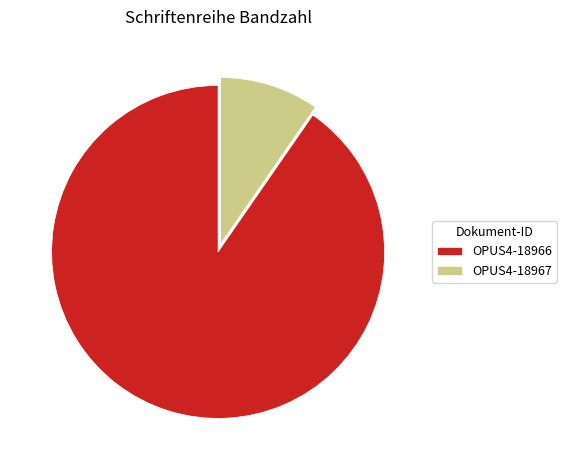

Is the sum of OPUS4-18967 and OPUS4-18966 greater than half?

Yes